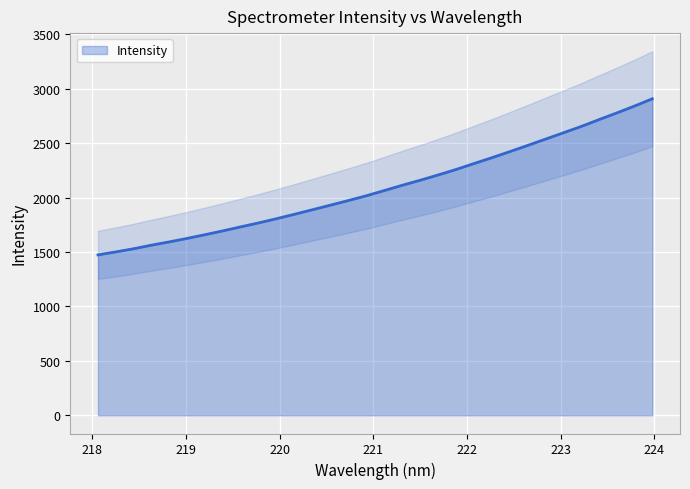

Approximately how many times larger is the value at 222.8355 compared to 223.408?

0.9